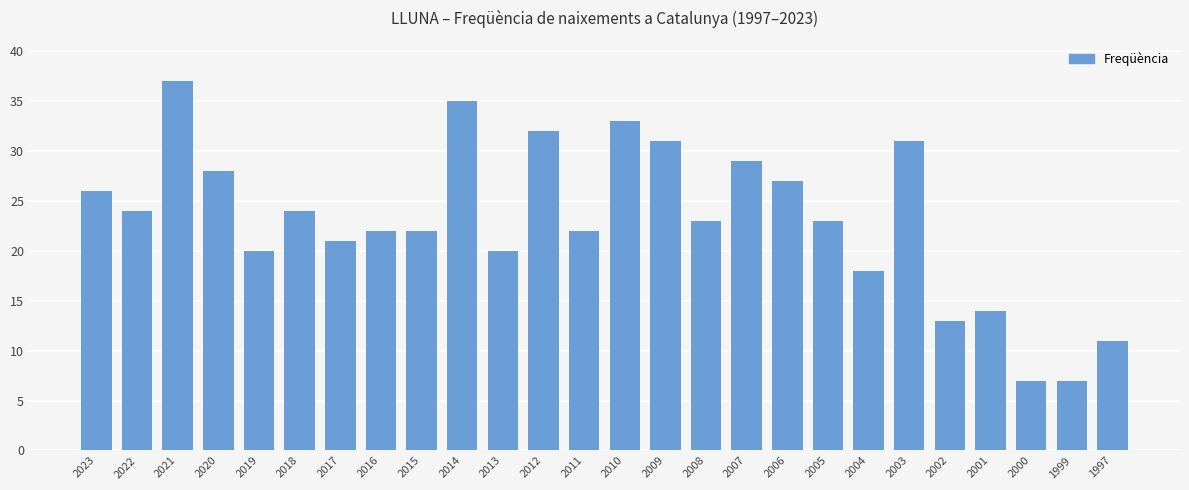

What is the ratio of the value at 2008 to the value at 1997?

2.1